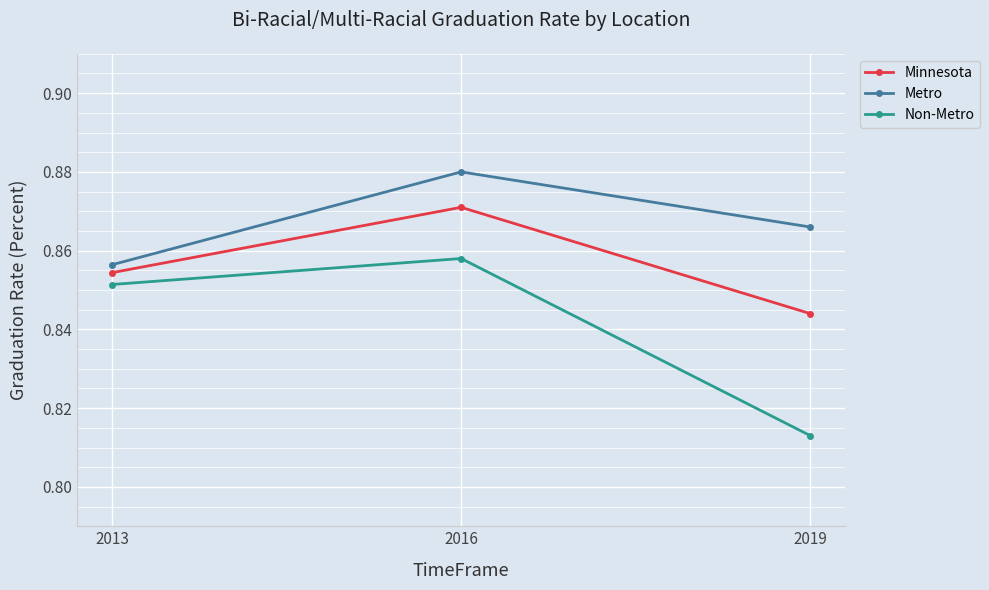

At which category is the sum across all series the highest?

2016